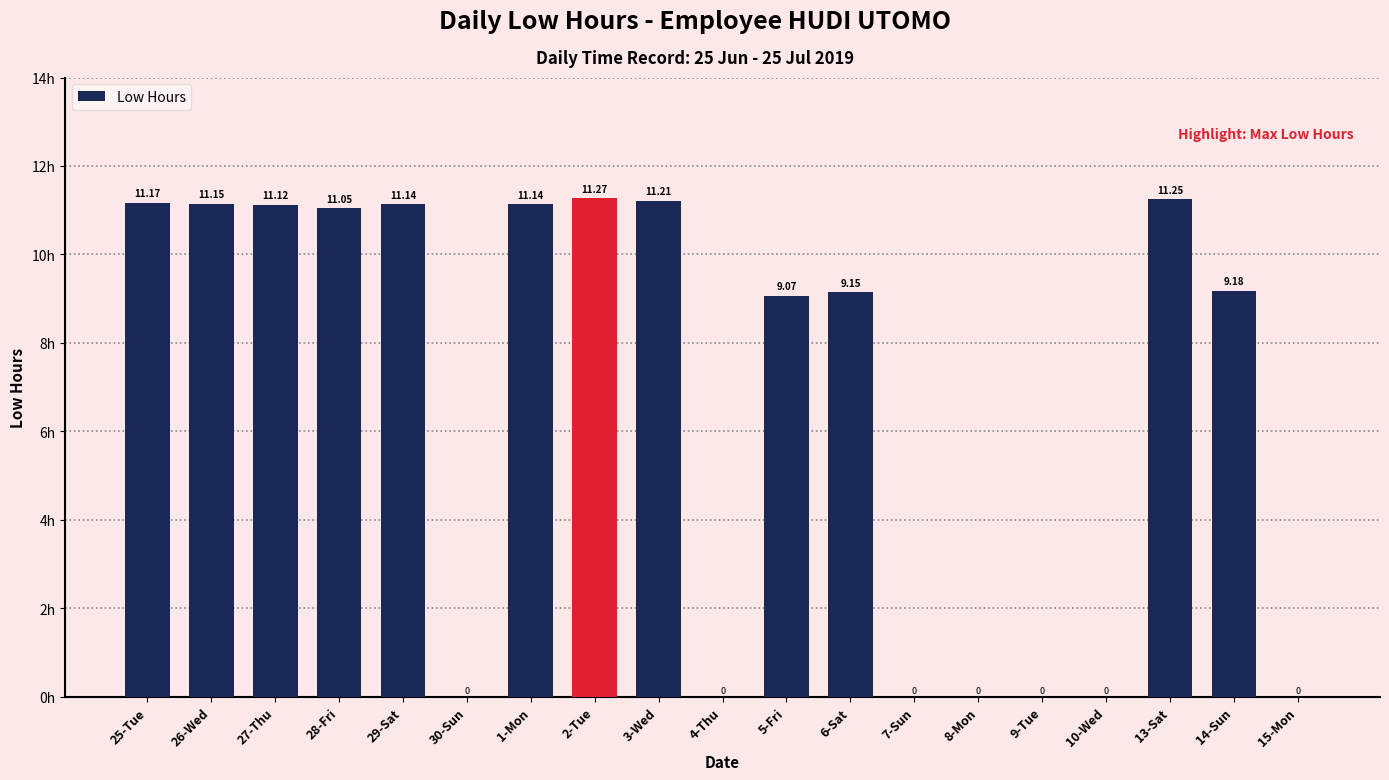

Approximately how many times larger is the value at 25-Tue compared to 29-Sat?

1.0